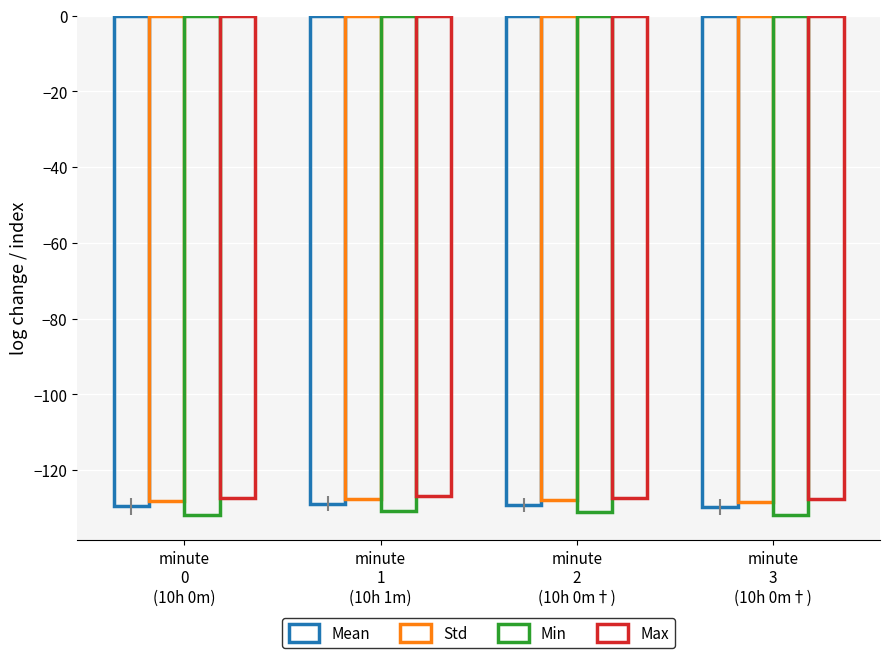

Rank the series at minute
1
(10h 1m) from highest to lowest value.

Max, Std, Mean, Min